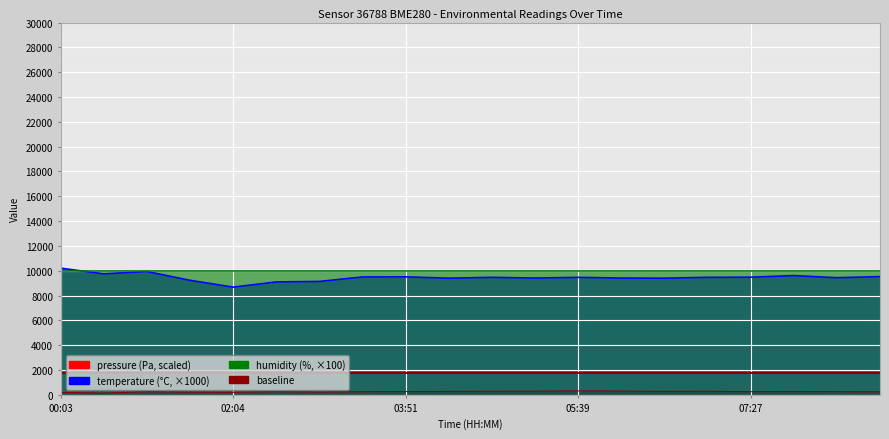

What is the minimum value for temperature?

8680.0